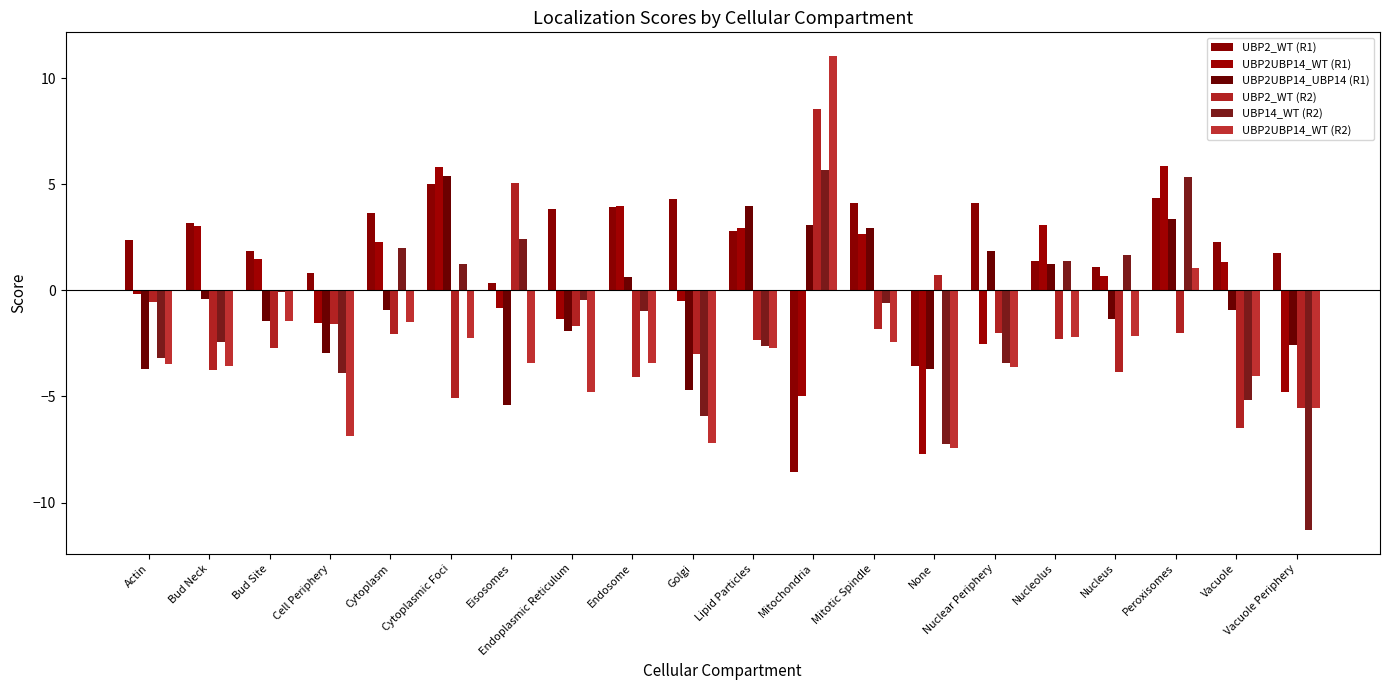

What is the lowest value of the UBP2UBP14_WT (R2) series?

-7.5